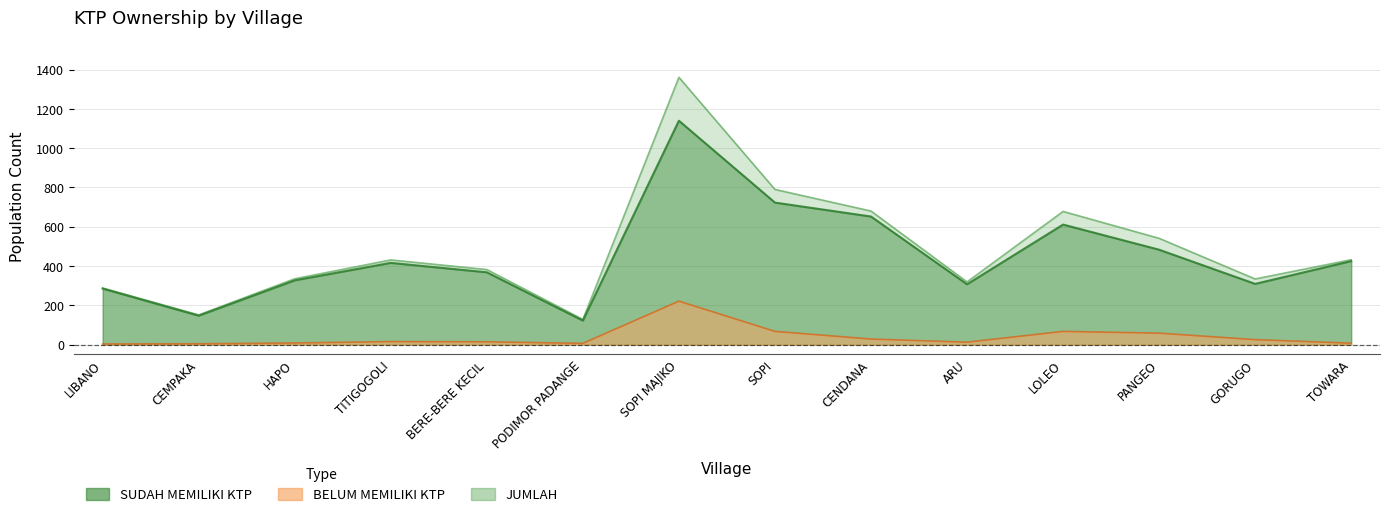

Where is the first local maximum for SUDAH MEMILIKI KTP?

TITIGOGOLI